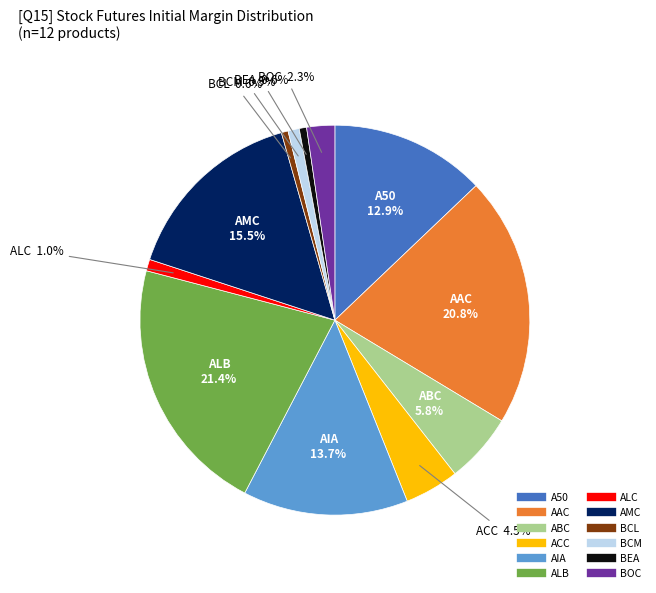

To the nearest percent, what percentage of the pie is AIA?

14%